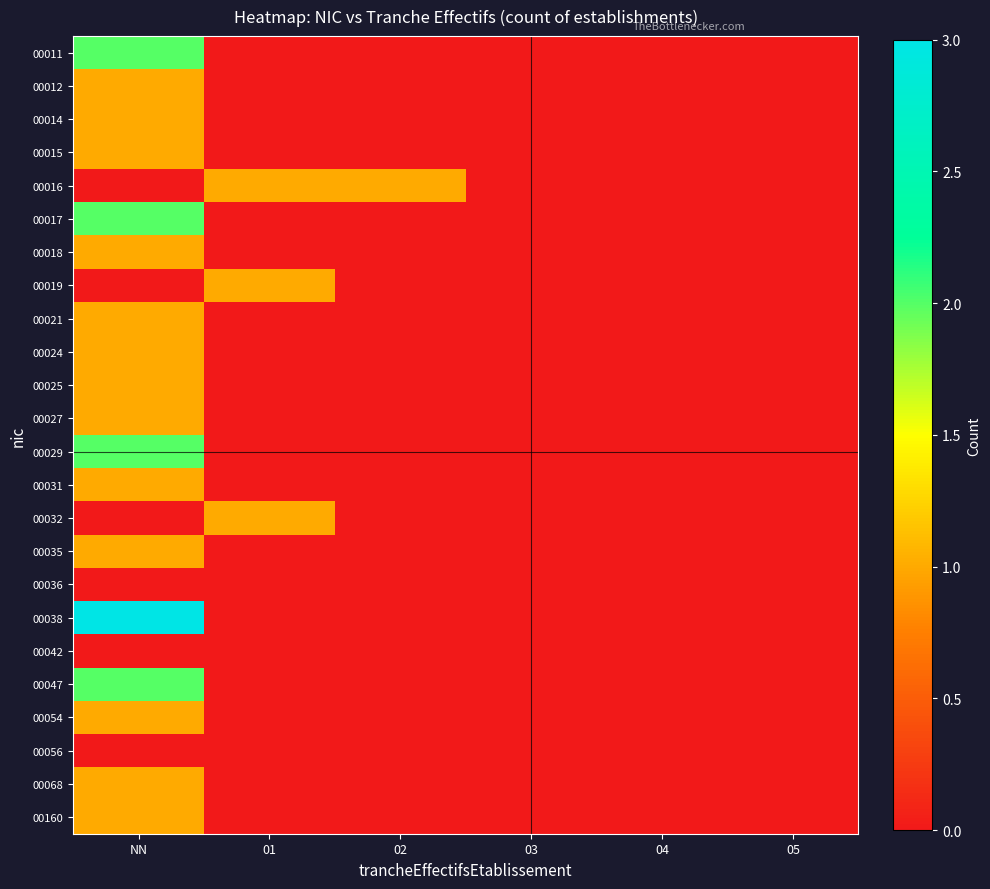

Which series has the largest range (max minus min)?

00038